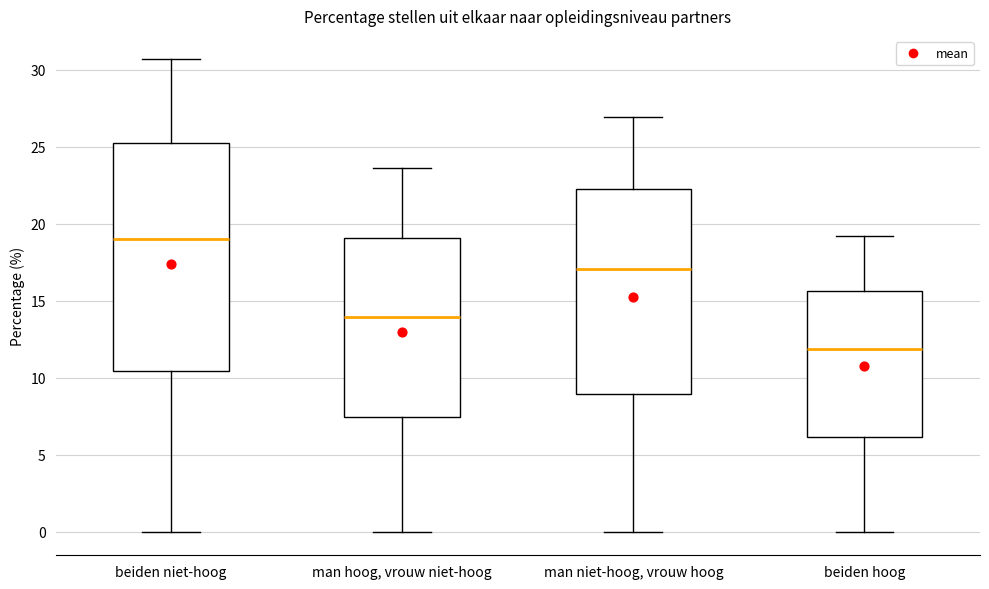

Reading left to right, read every box against the y-axis: the position of its median line, the range the box covers, and the ends of its whiskers. The values are not printed on the chart, so give them approximately, as read against the axis.

beiden niet-hoog: median 19.0, box 10.5 to 25.0, whiskers 0.0 to 30.5
man hoog, vrouw niet-hoog: median 14.0, box 7.5 to 19.0, whiskers 0.0 to 23.5
man niet-hoog, vrouw hoog: median 17.0, box 9.0 to 22.5, whiskers 0.0 to 27.0
beiden hoog: median 12.0, box 6.0 to 15.5, whiskers 0.0 to 19.0